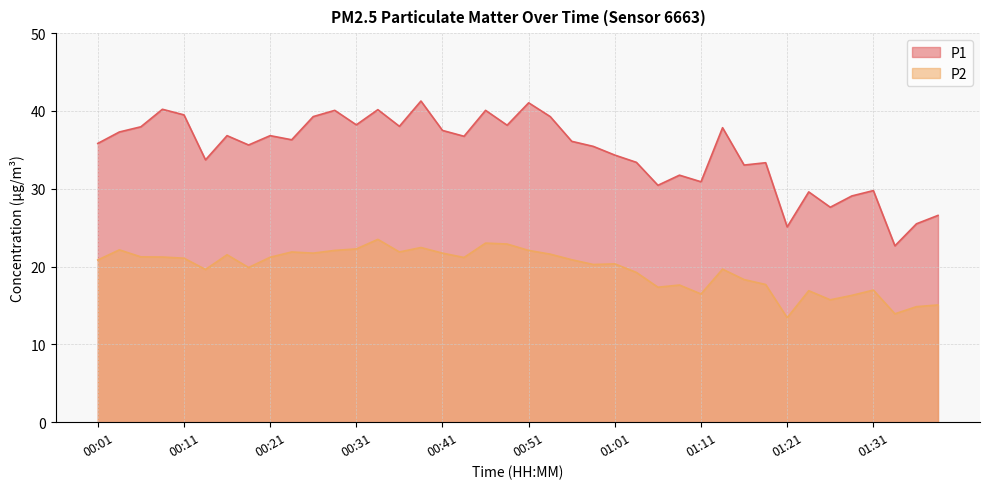

Reading left to right, what are all the values shown in this chart?

P1: 35.8	37.3	38.0	40.2	39.5	33.7	36.8	35.6	36.8	36.3	39.3	40.1	38.2	40.2	38.0	41.3	37.5	36.8	40.1	38.2	41.0	39.3	36.1	35.5	34.3	33.4	30.4	31.8	30.9	37.9	33.0	33.4	25.1	29.6	27.6	29.1	29.8	22.7	25.5	26.6
P2: 20.9	22.1	21.2	21.2	21.1	19.6	21.5	19.9	21.2	21.9	21.7	22.1	22.3	23.5	21.9	22.4	21.7	21.2	23.0	22.9	22.1	21.6	20.9	20.3	20.4	19.2	17.4	17.6	16.5	19.7	18.3	17.7	13.4	16.9	15.7	16.3	17.0	13.9	14.8	15.1